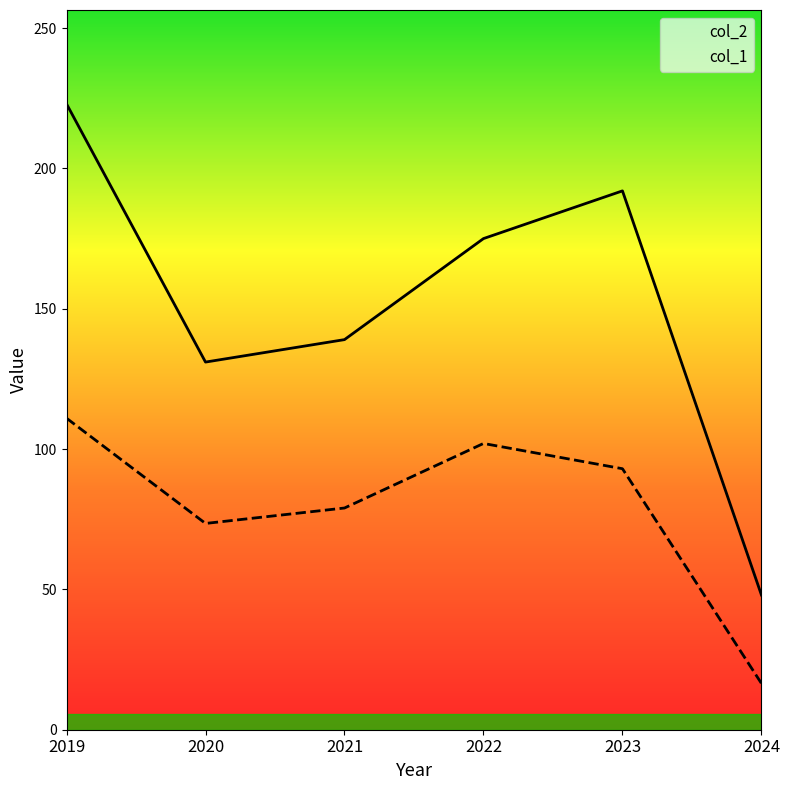

Where is the first local maximum for col_2?

2023